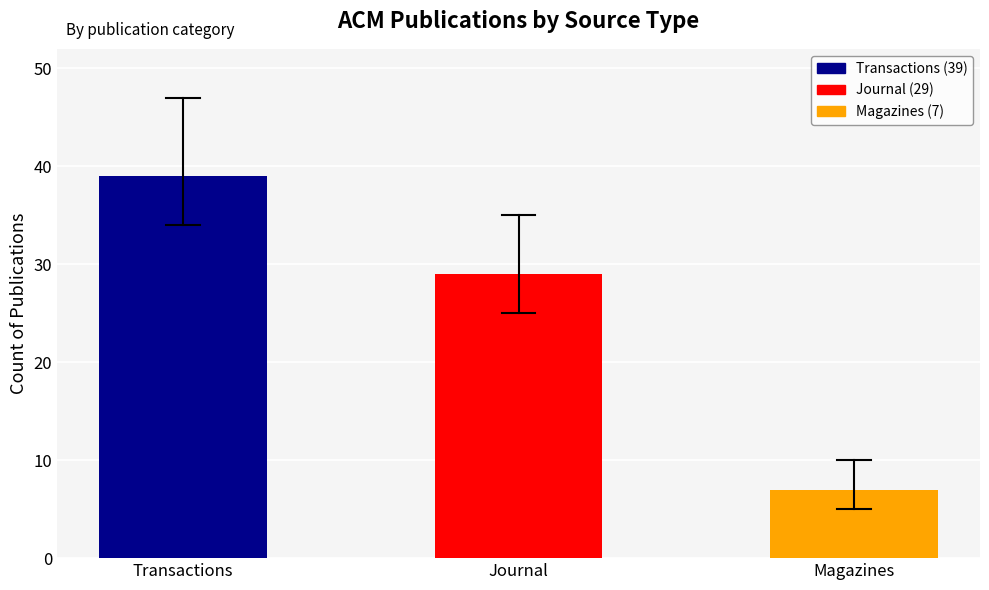

Reading left to right, transcribe all the data shown in this chart.

Transactions=39	Journal=29	Magazines=7